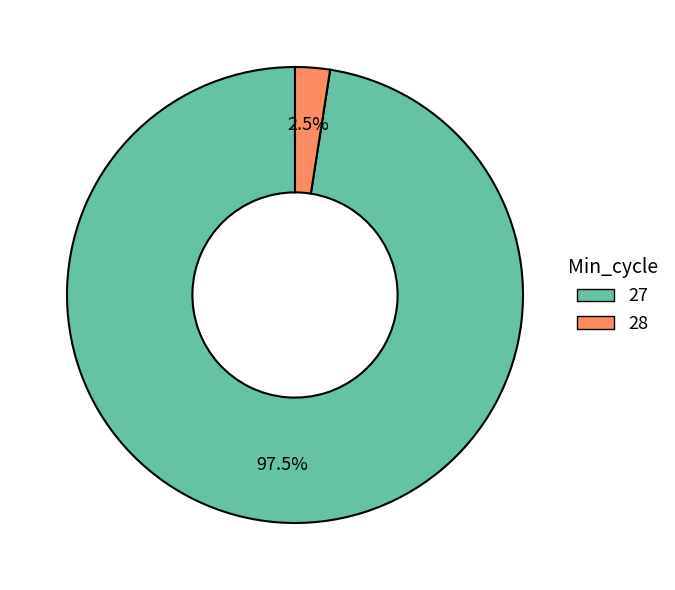

Is there any slice that represents more than half of the pie?

Yes